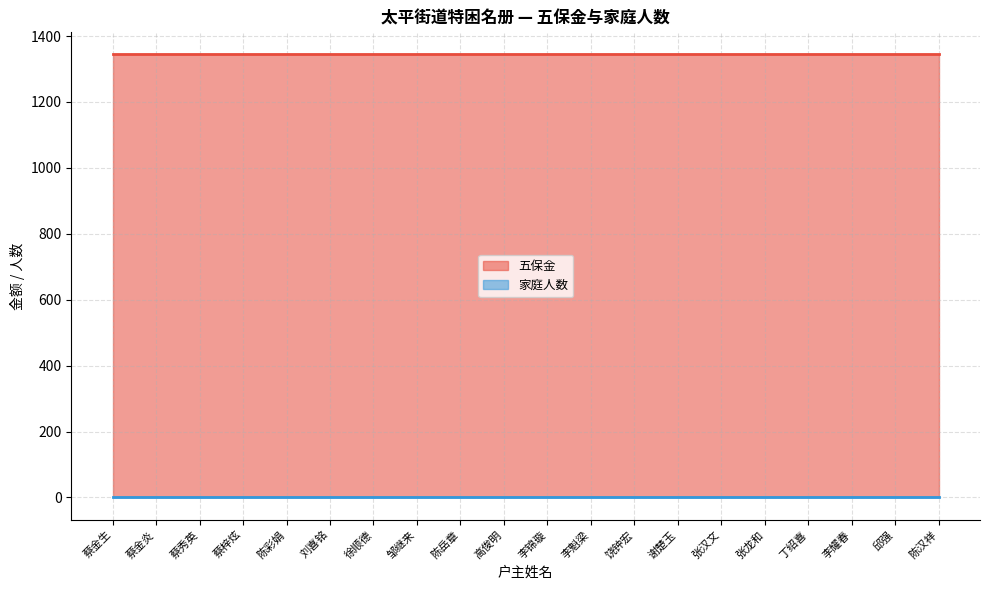

Does the chart have visible grid lines?

Yes